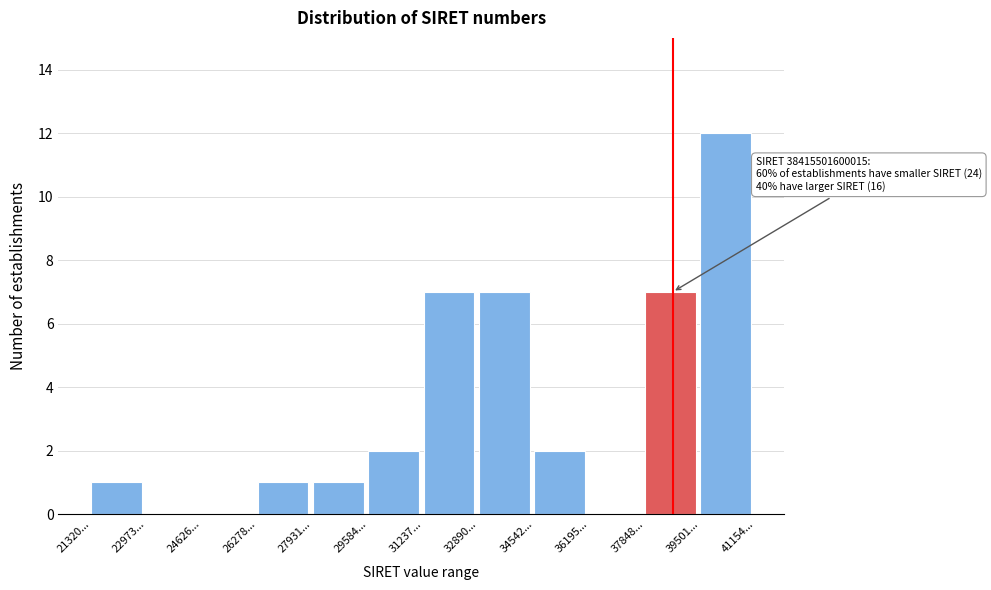

Reading left to right, what are all the values shown in this chart?

21320...=1	22973...=0	24626...=0	26278...=1	27931...=1	29584...=2	31237...=7	32890...=7	34542...=2	36195...=0	37848...=7	39501...=12